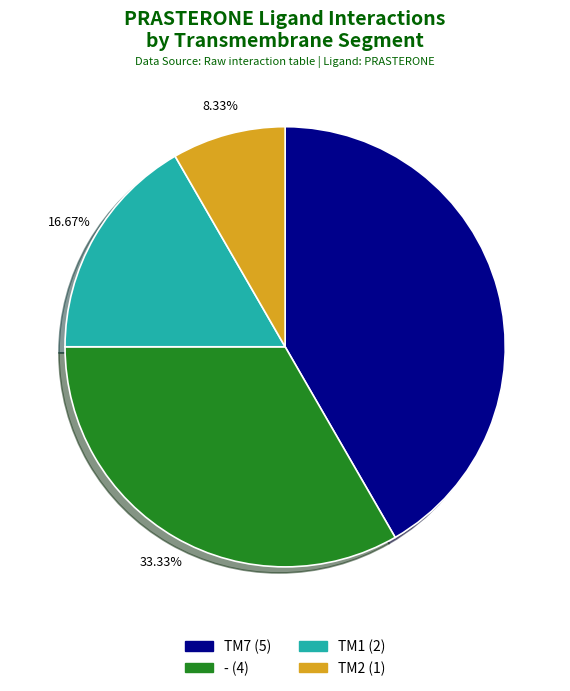

Is there a majority slice in this chart?

No